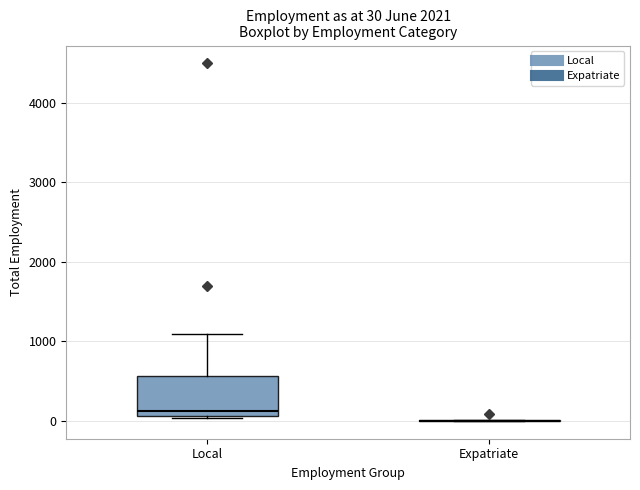

Which box is the tallest, from its lower edge to its upper edge?

Local